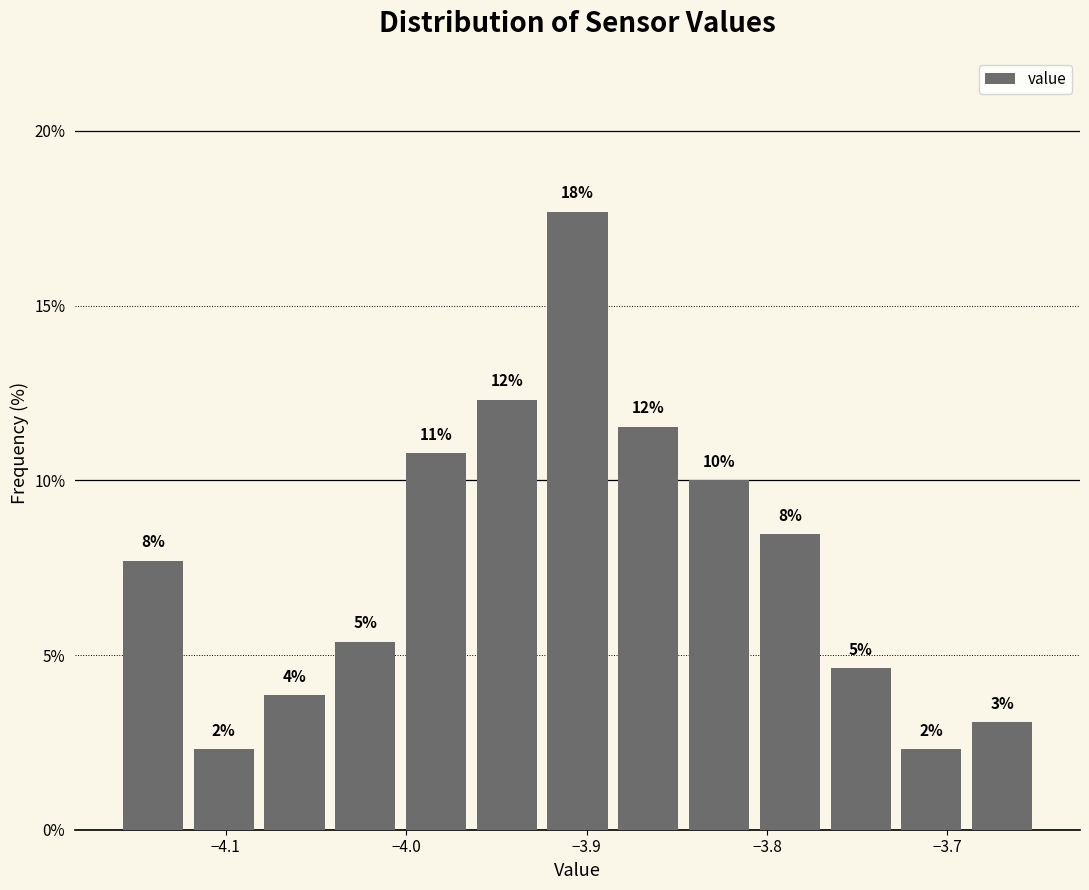

Read against the x-axis, roughly where is the centre of the tallest bar?

-3.90